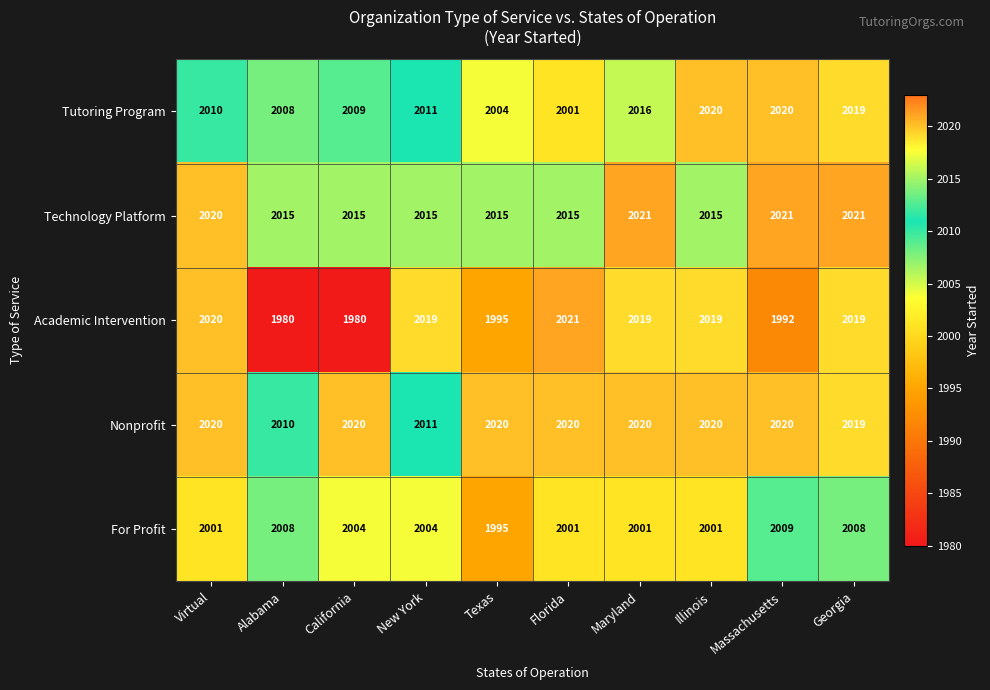

What is the difference between the Technology Platform values at Maryland and California?

6